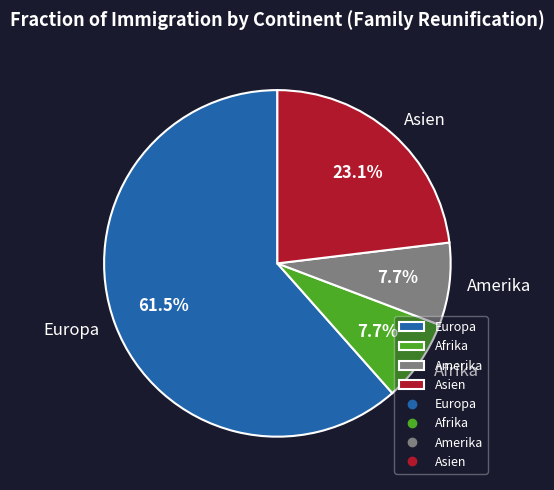

What portion of the pie excludes Europa?

38.5%